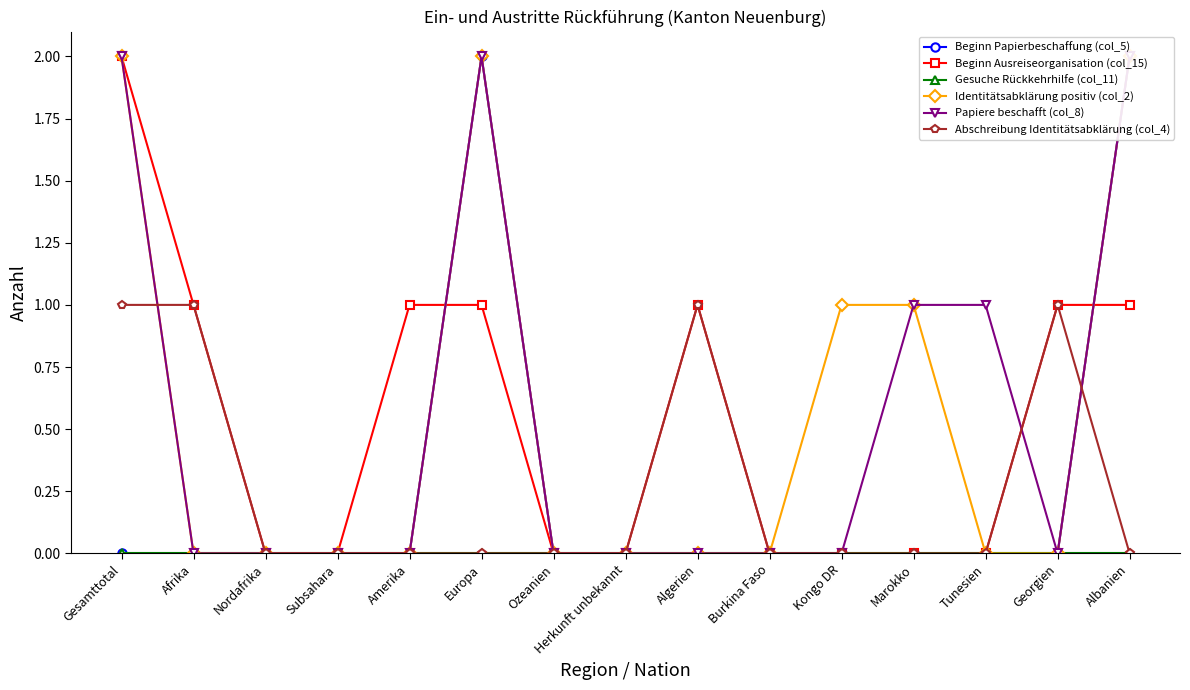

Which category has the highest value across all series?

Europa